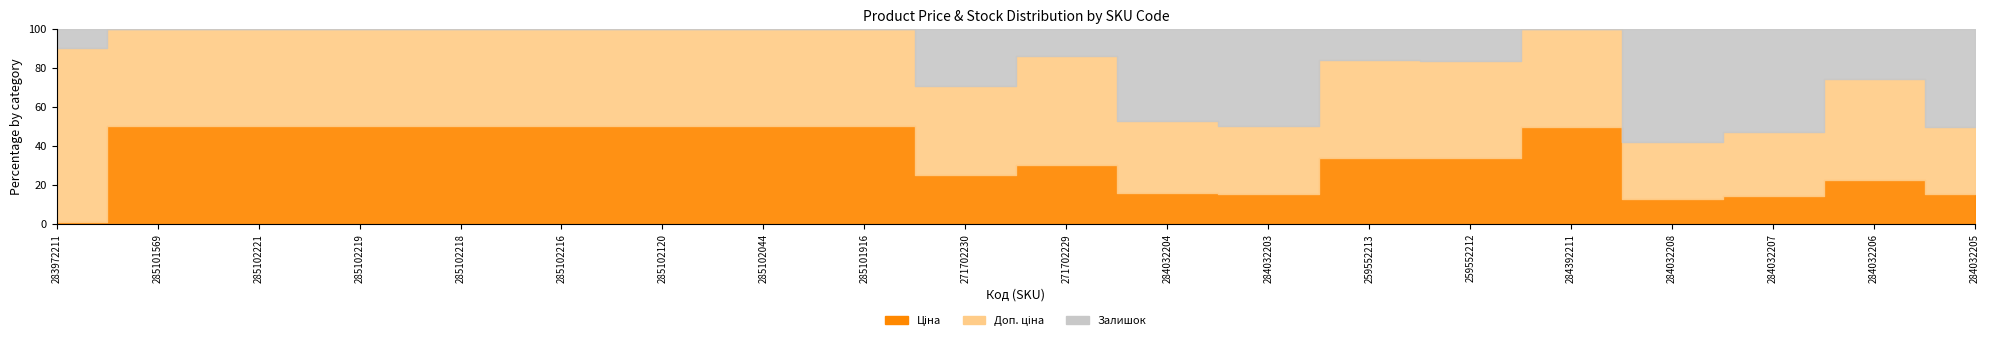

Reading left to right, extract all data points from this chart.

Ціна: 283972211=32.0	285101569=9908.5	285102221=9908.5	285102219=9908.5	285102218=9908.5	285102216=9908.5	285102120=9908.5	285102044=9908.5	285101916=9908.5	271702230=586.0	271702229=586.0	284032204=535.4	284032203=535.4	259552213=689.1	259552212=689.1	284392211=7545.9	284032208=535.4	284032207=535.4	284032206=535.4	284032205=535.4
Доп. ціна: 283972211=3205.0	285101569=9908.5	285102221=9908.5	285102219=9908.5	285102218=9908.5	285102216=9908.5	285102120=9908.5	285102044=9908.5	285101916=9908.5	271702230=1074.5	271702229=1074.5	284032204=1227.2	284032203=1227.2	259552213=1017.8	259552212=1017.8	284392211=7545.9	284032208=1227.2	284032207=1227.2	284032206=1227.2	284032205=1227.2
Залишок: 283972211=360.0	285101569=0.0	285102221=8.0	285102219=7.0	285102218=3.0	285102216=0.0	285102120=0.0	285102044=1.0	285101916=0.0	271702230=690.0	271702229=272.0	284032204=1588.0	284032203=1756.0	259552213=330.0	259552212=333.0	284392211=43.0	284032208=2453.0	284032207=1986.0	284032206=605.0	284032205=1775.0